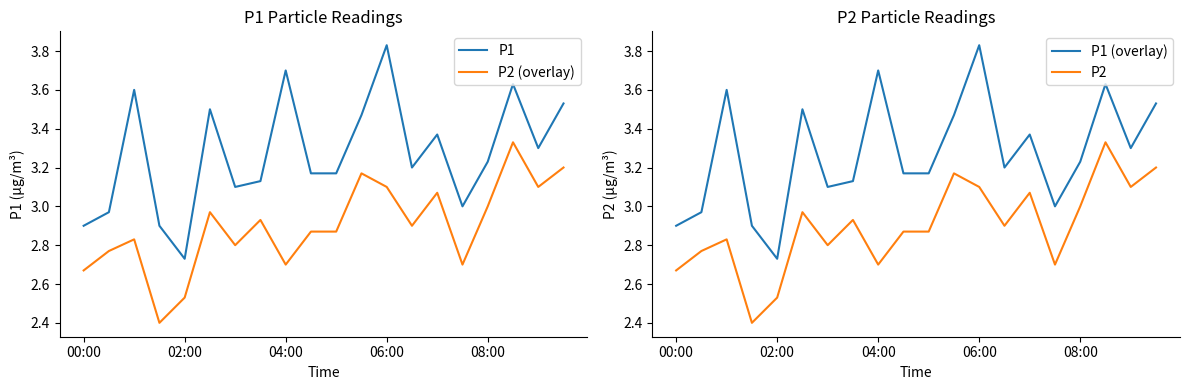

True or false: P1 has more than 1 interior local peaks.

True